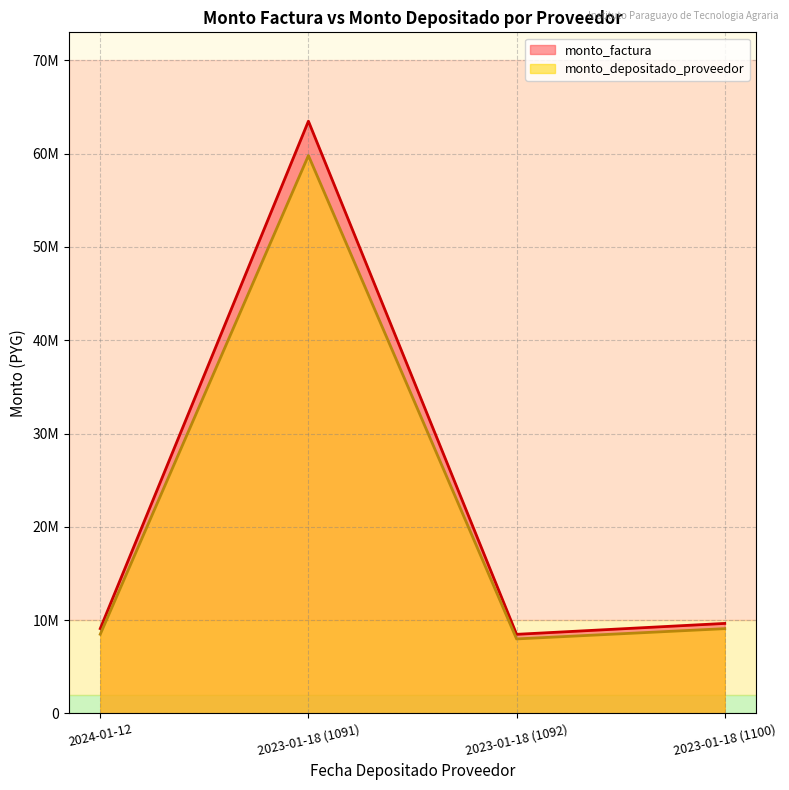

Which series has the widest spread of values?

monto_factura